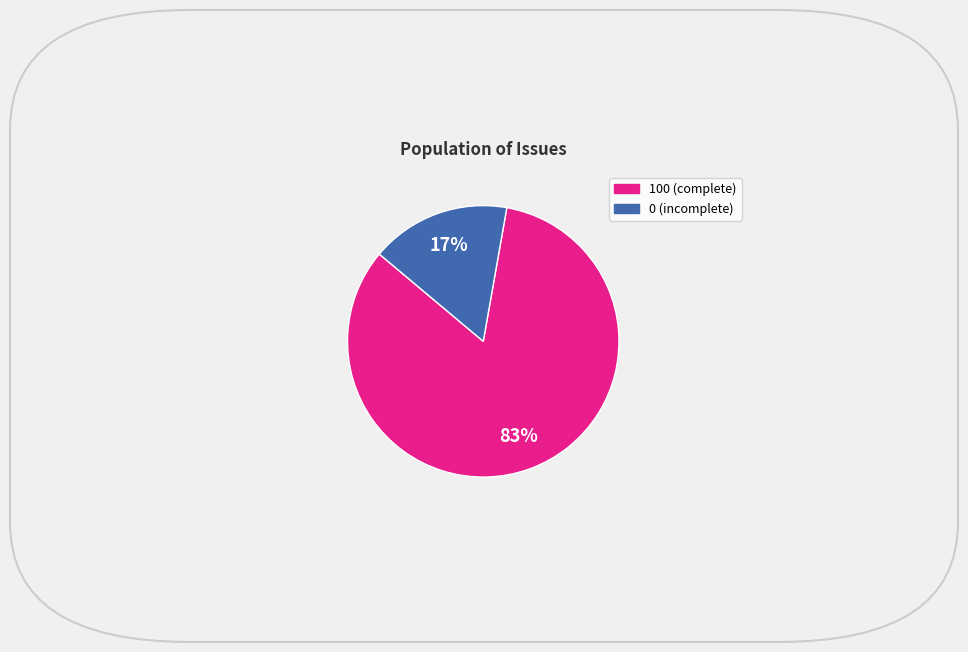

Is there a majority slice in this chart?

Yes